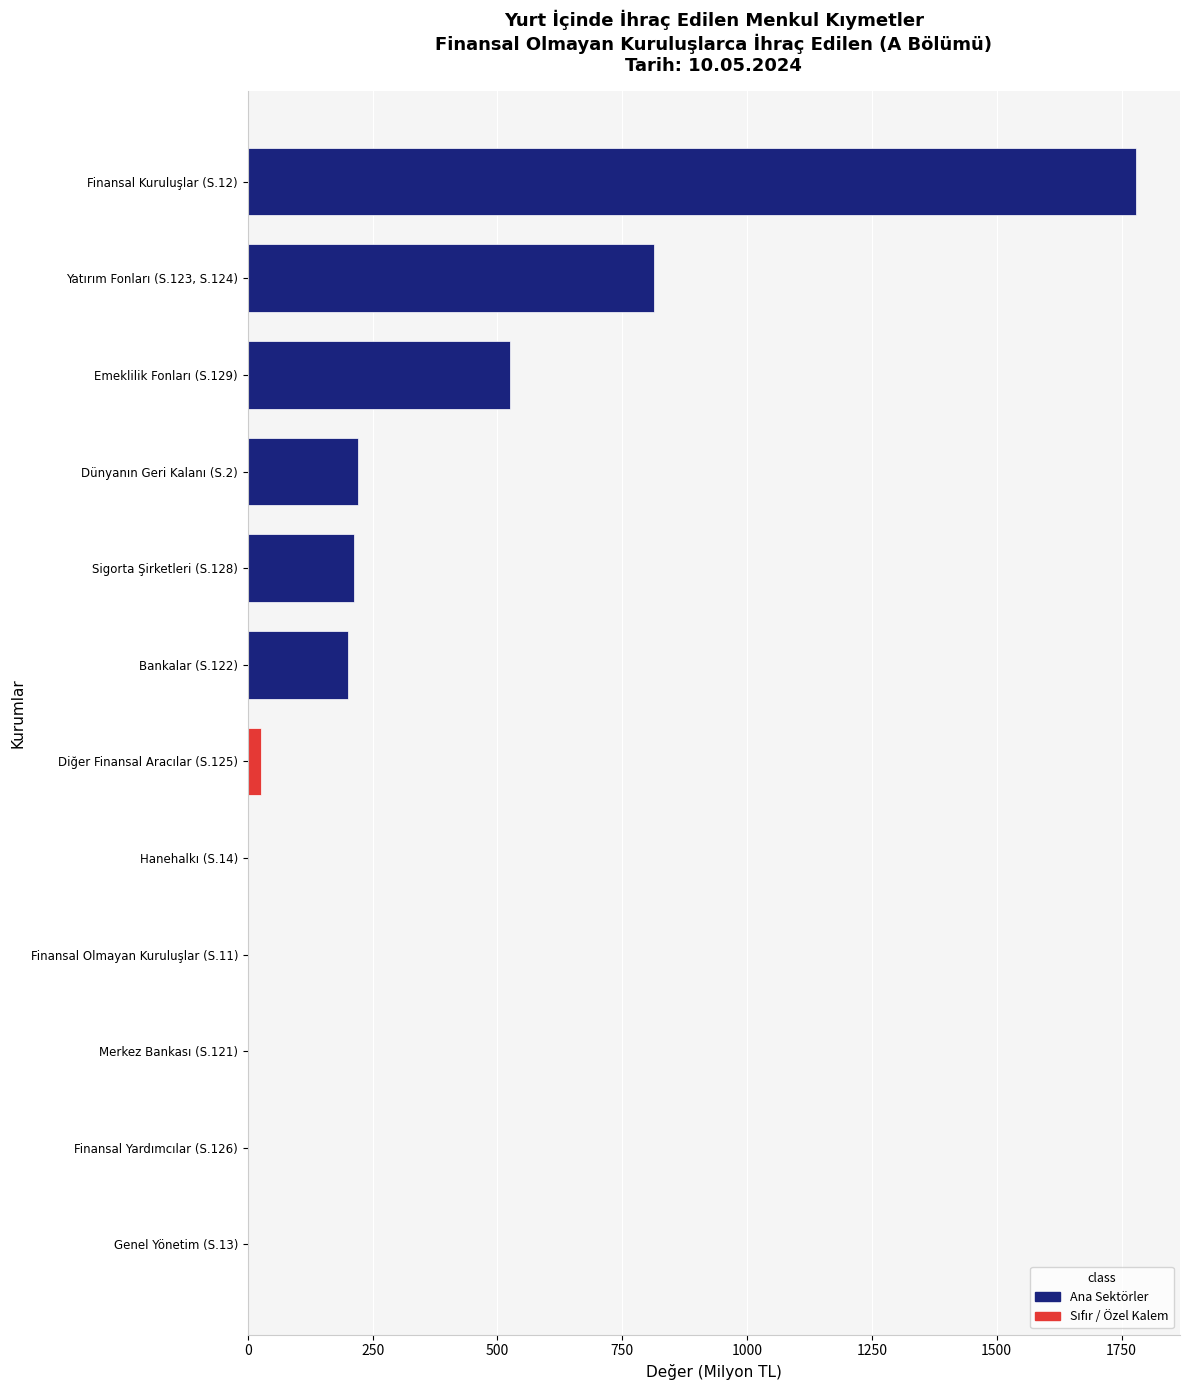

Is it true that the value at Sigorta Şirketleri (S.128) is 289.8?

False